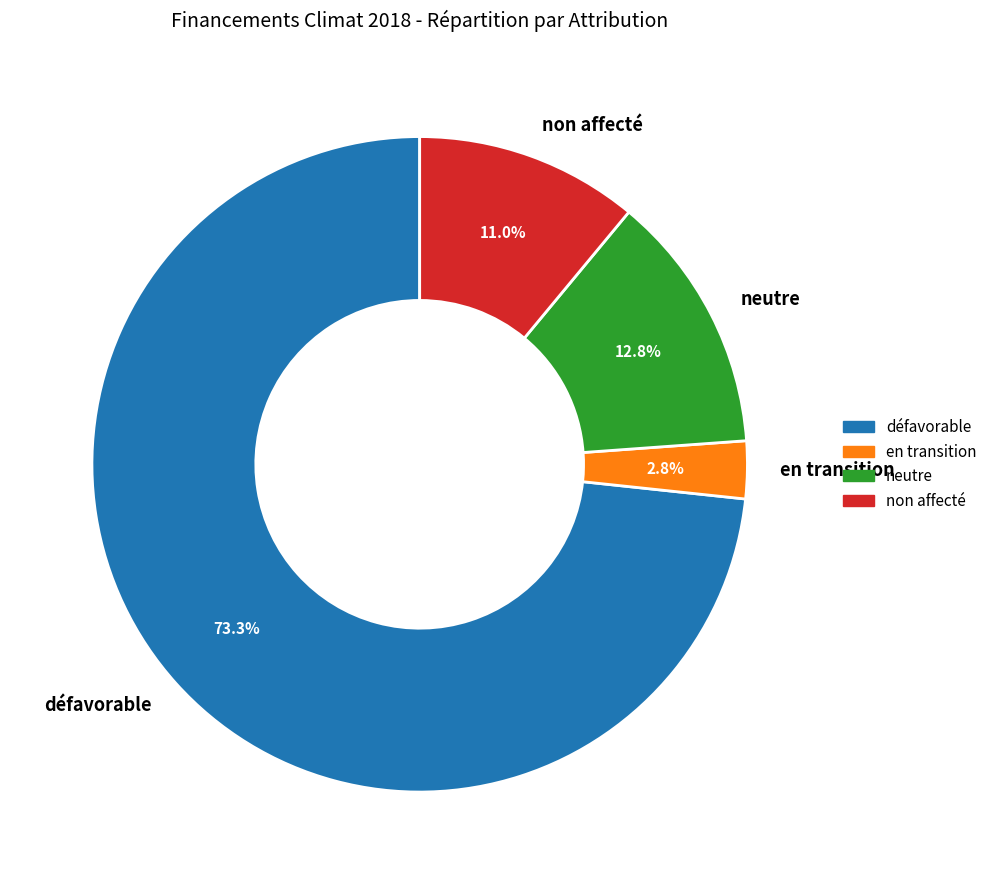

To the nearest percent, what is the combined percentage of défavorable and en transition?

76%